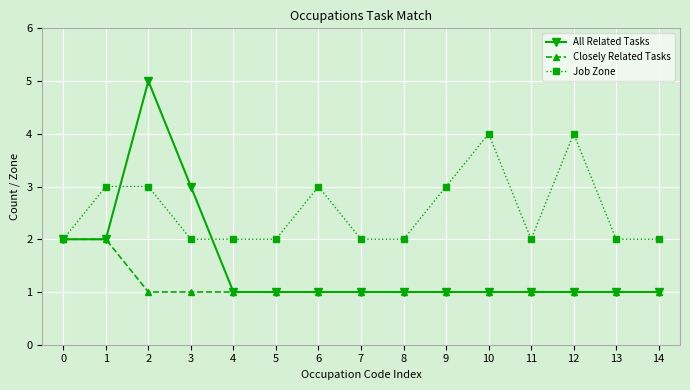

Where is All Related Tasks nearest to the value 3?

3